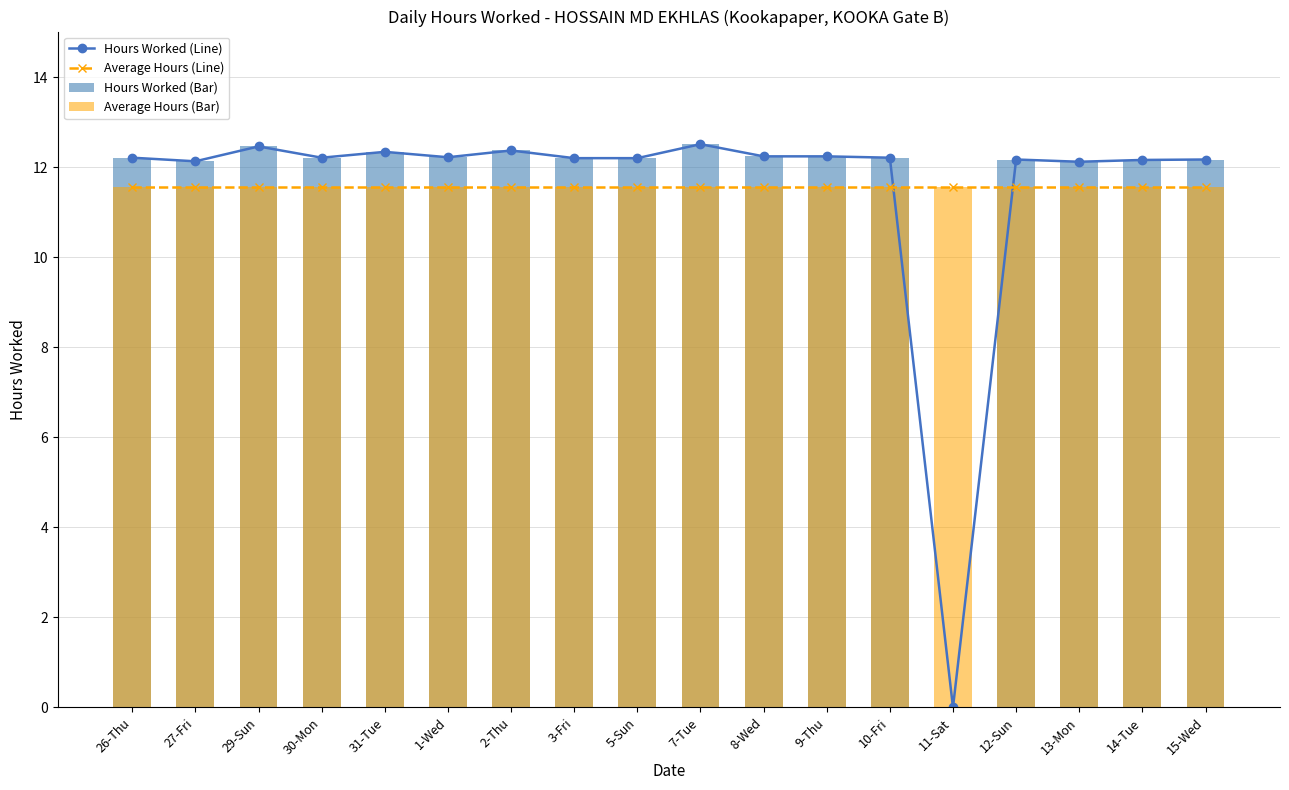

What is the greatest value displayed?

12.5